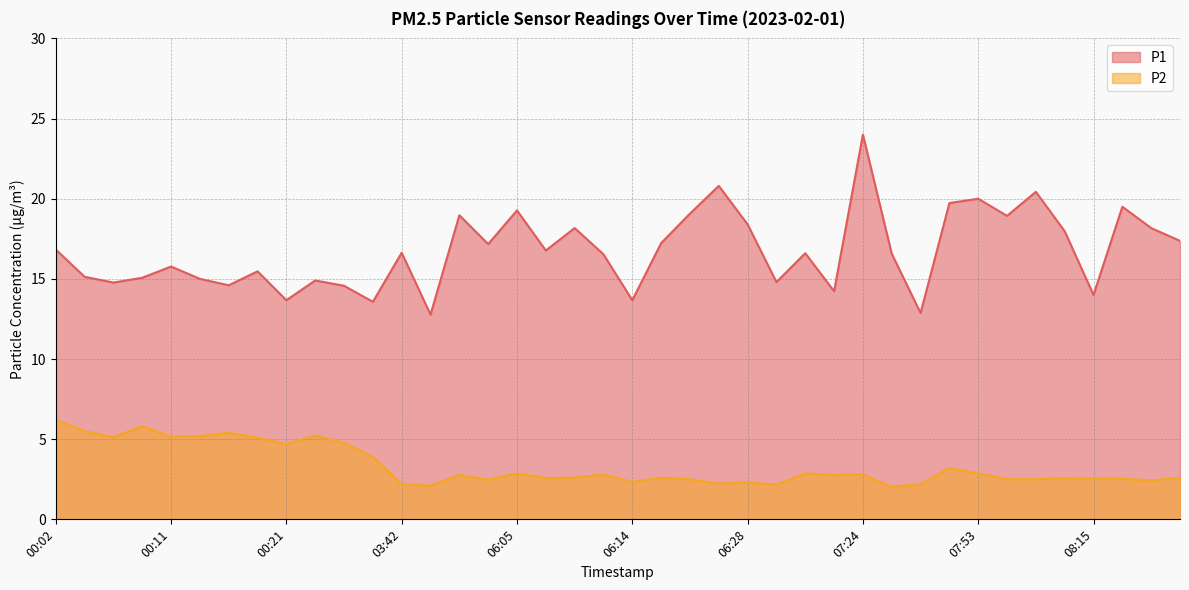

The value of P1 at 06:12 is 6.4. True or false?

False